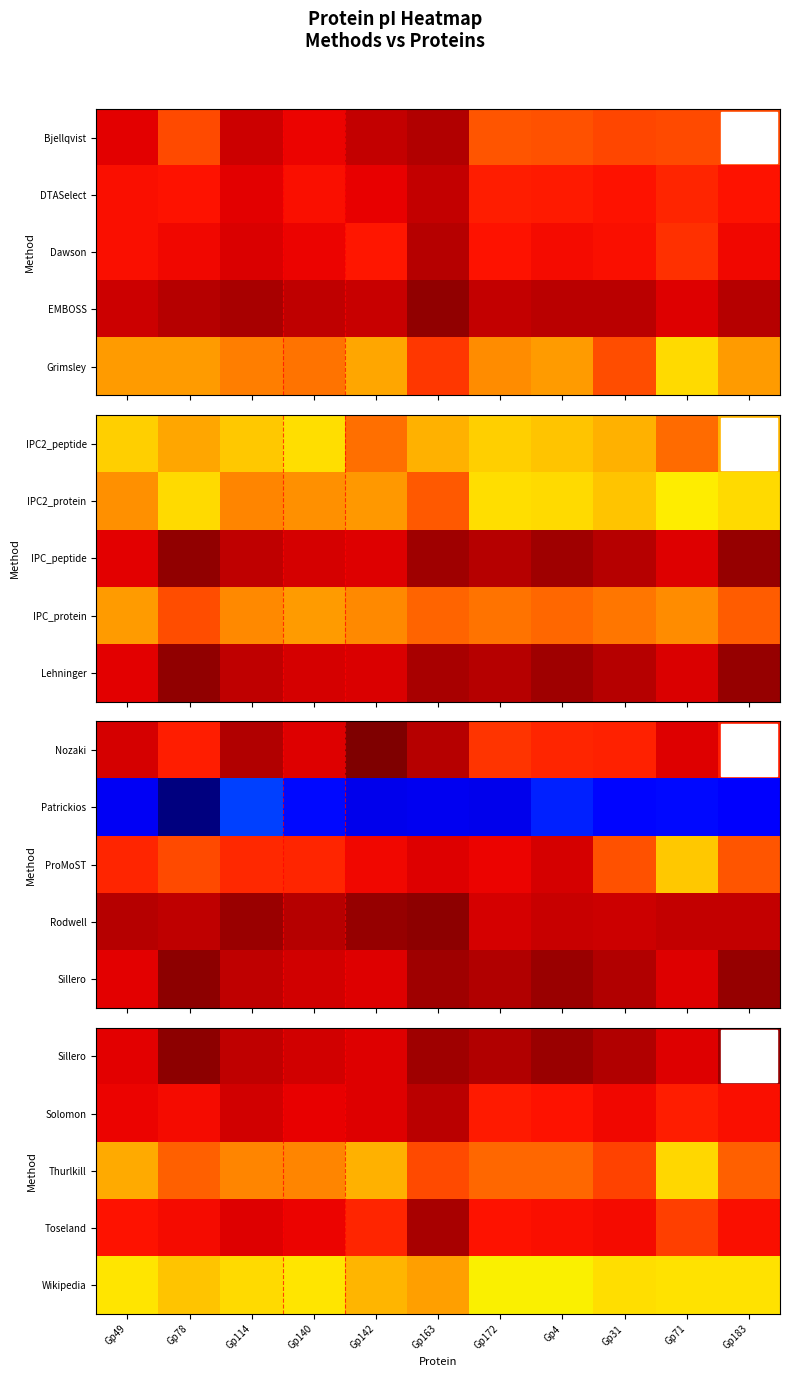

Is the value of Thurlkill at Gp142 greater than the value of Toseland at Gp183?

No